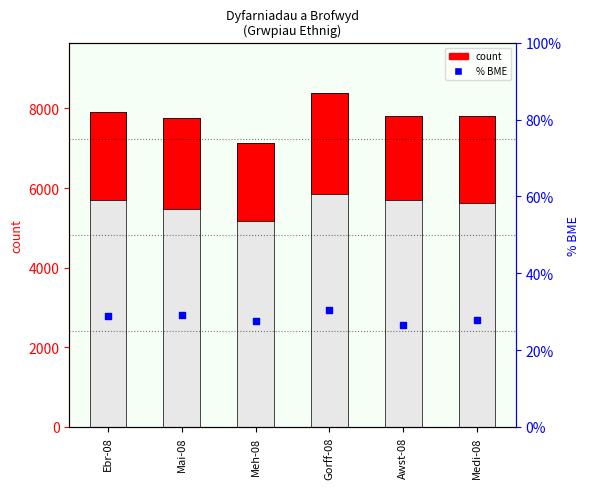

At which category is the sum across all series the highest?

Gorff-08